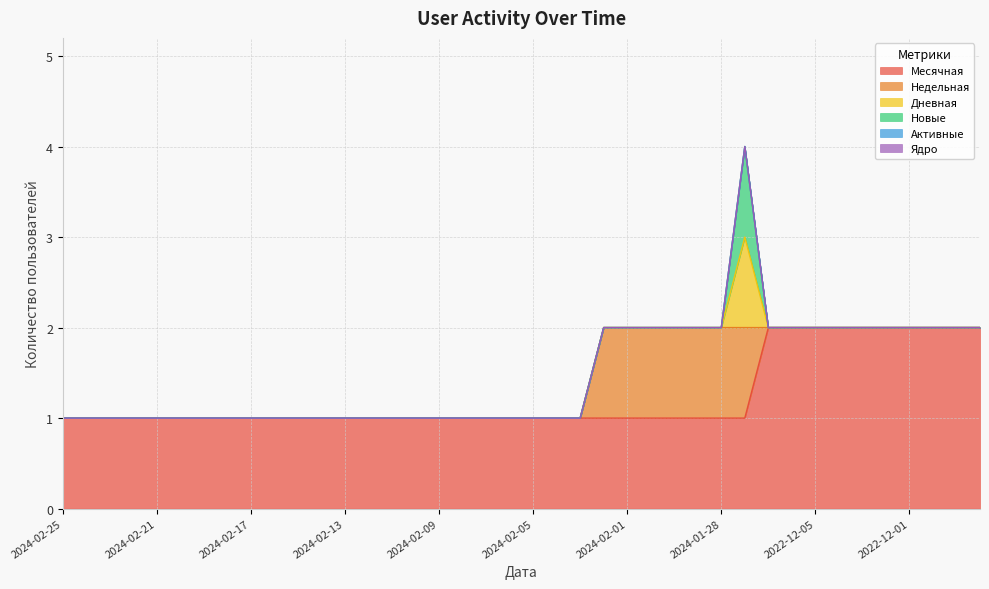

True or false: Недельная has more than 2 interior local peaks.

False